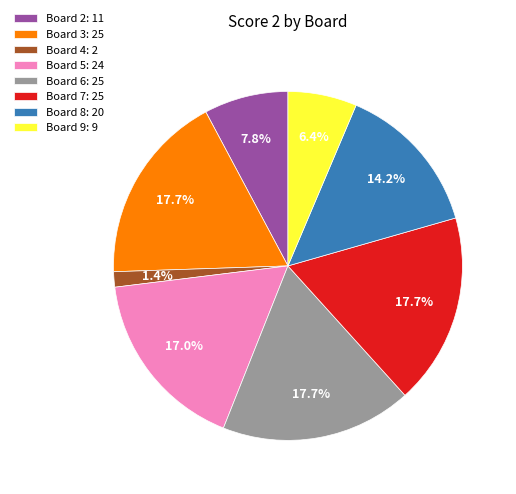

What is the smallest slice in the pie chart?

Board 4: 2